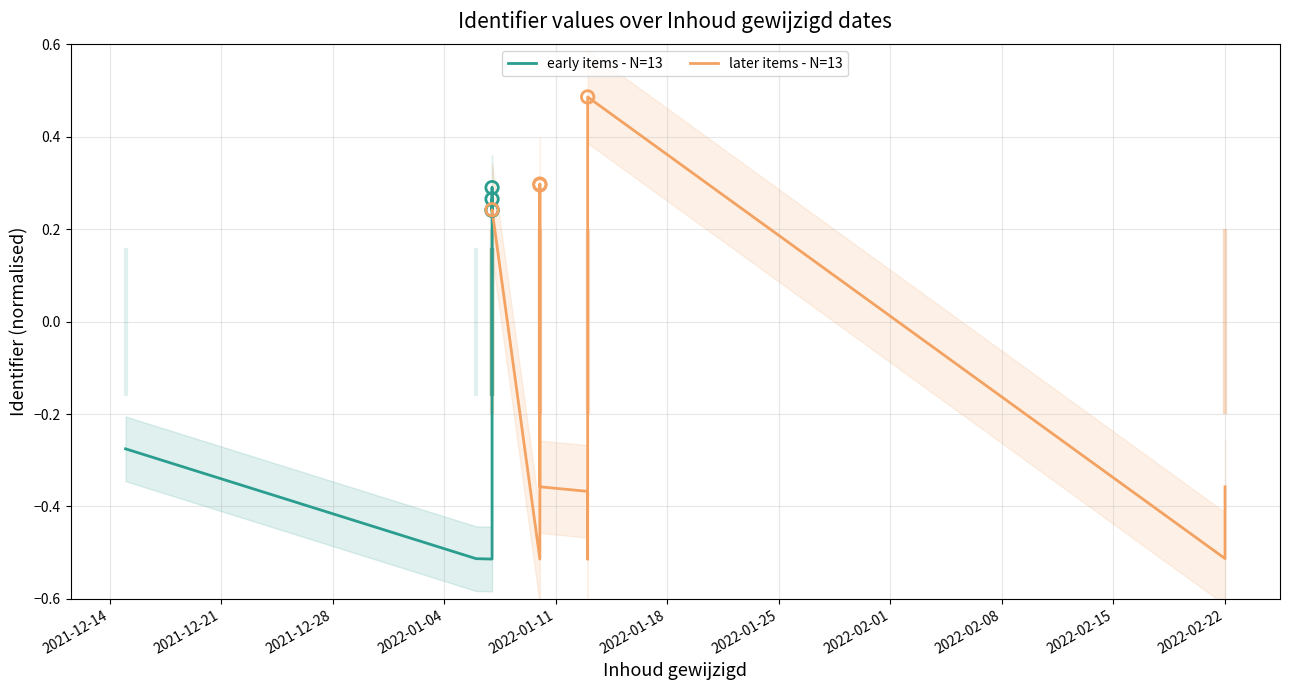

What are all the series names shown in the legend?

early items - N=13, later items - N=13